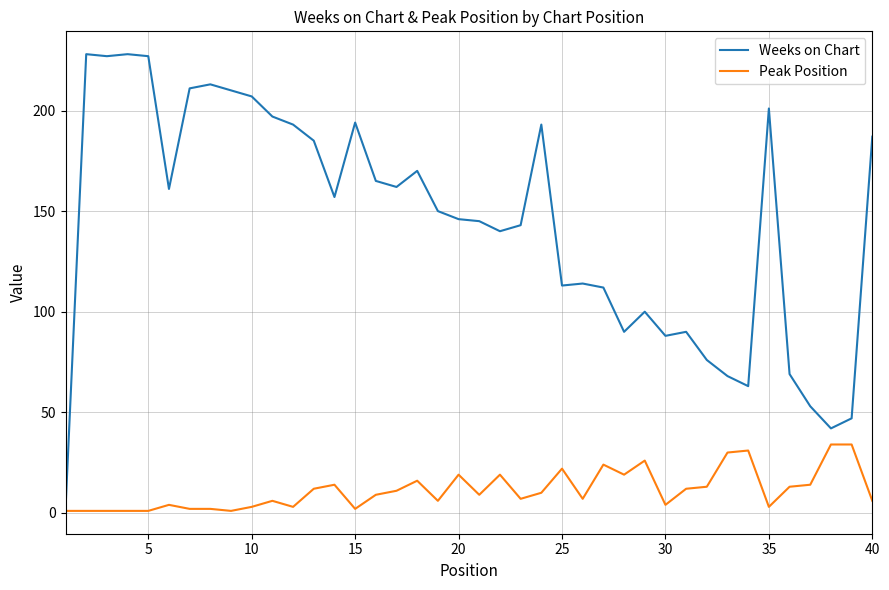

Which series has the largest total across all categories?

Weeks on Chart